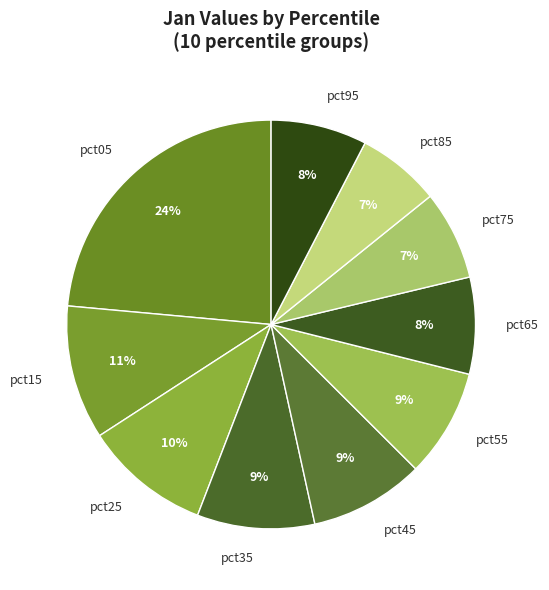

Is there a majority slice in this chart?

No